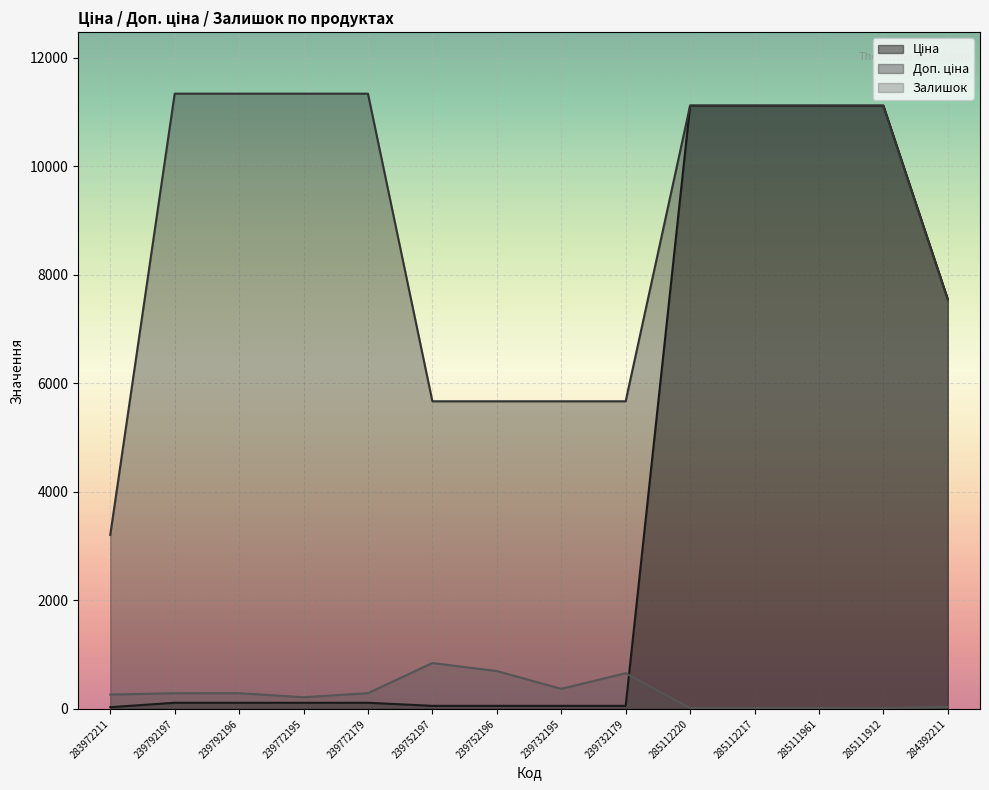

How many series are shown in this chart?

3